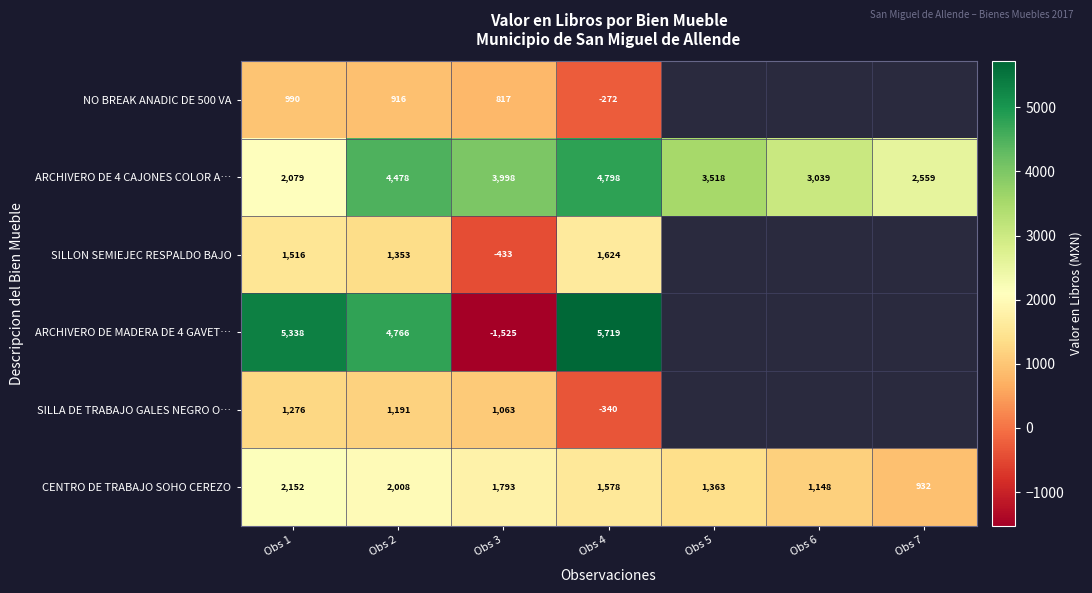

List the labels in order of ARCHIVERO DE 4 CAJONES COLOR A… value, largest first.

Obs 4, Obs 2, Obs 3, Obs 5, Obs 6, Obs 7, Obs 1